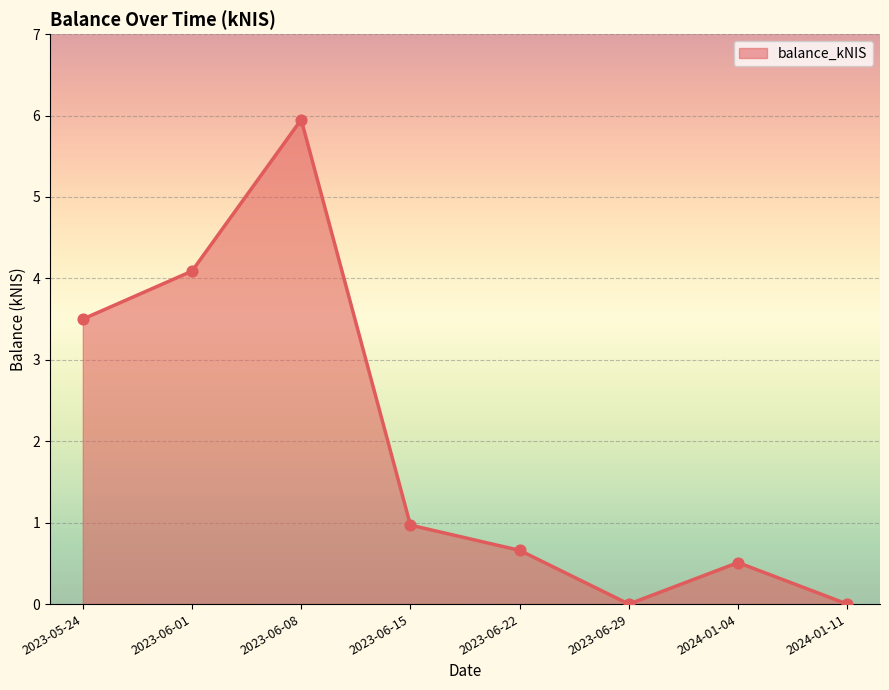

Which has a higher value, 2023-06-15 or 2023-06-29?

2023-06-15